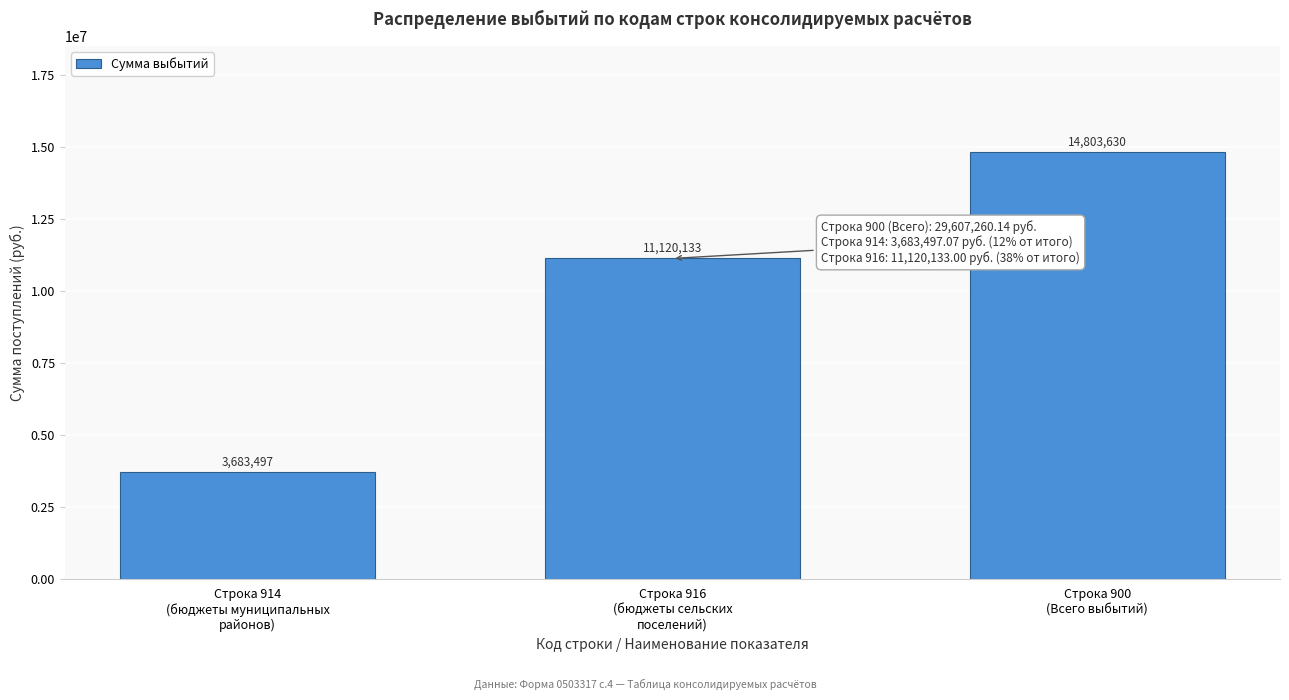

What is the minimum value shown in the chart?

3683497.1